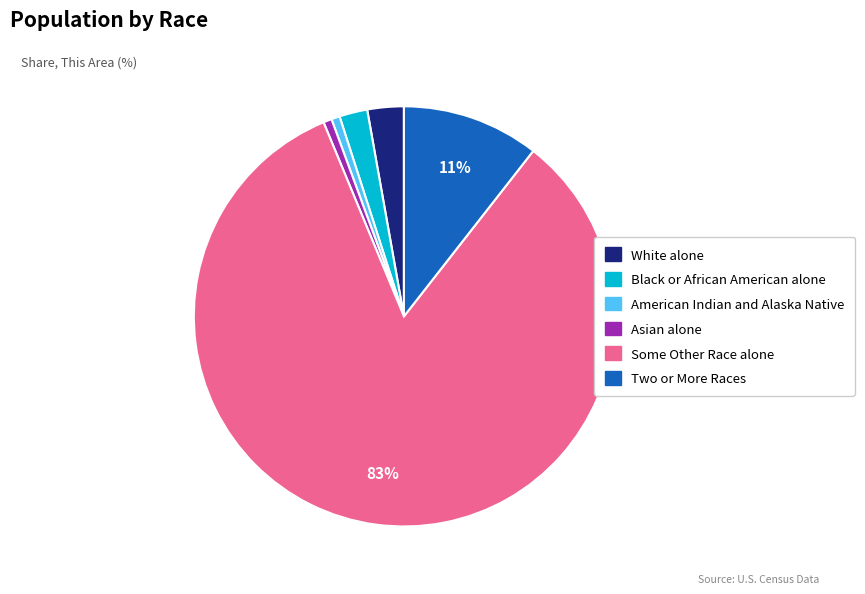

Count the number of slices in the pie.

6